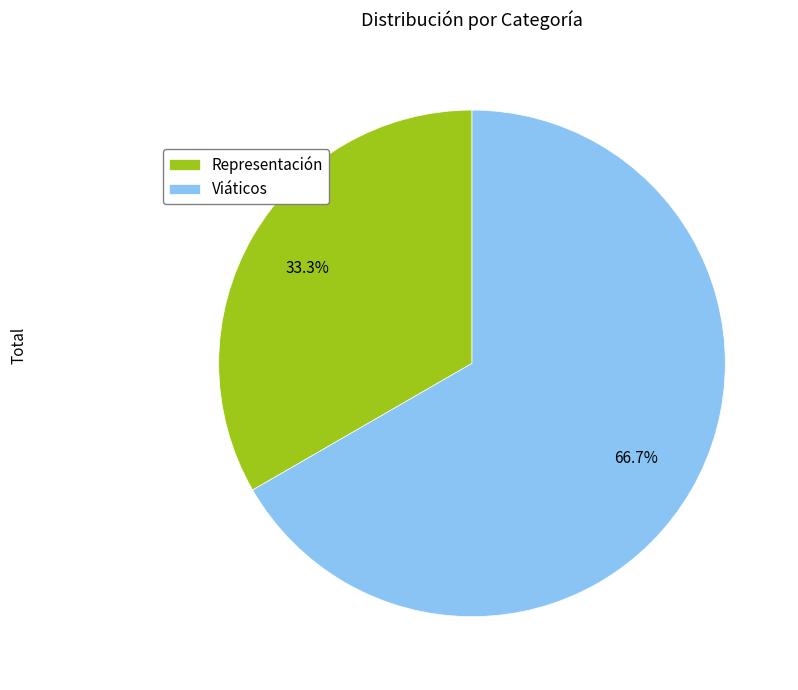

Which slice is the smallest?

Representación